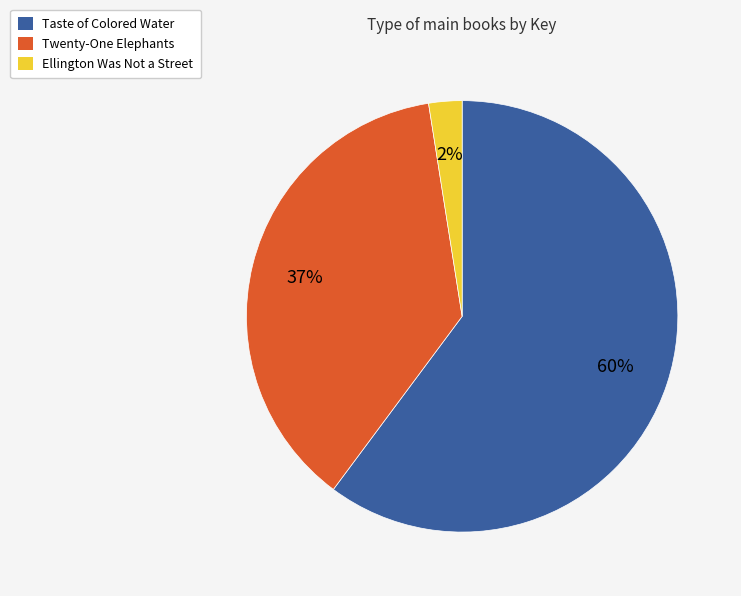

True or false: Taste of Colored Water accounts for 54% of the total.

False